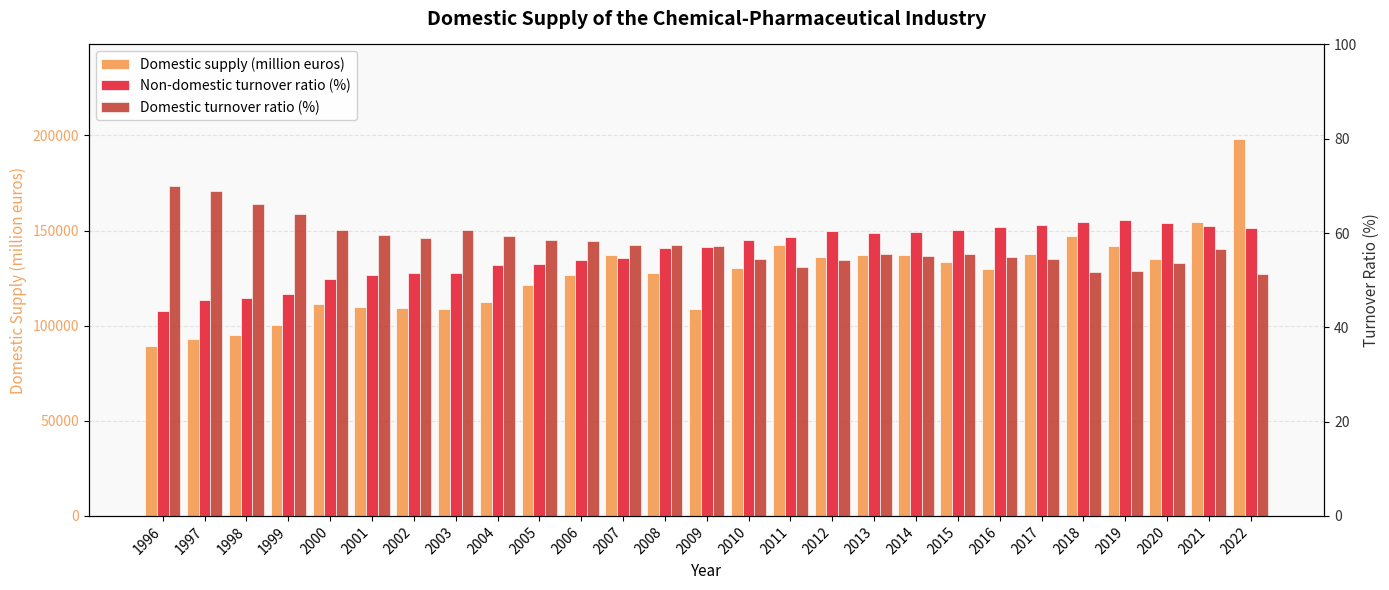

Rank the series at 2005 from lowest to highest value.

Non-domestic turnover ratio (%), Domestic turnover ratio (%), Domestic supply (million euros)